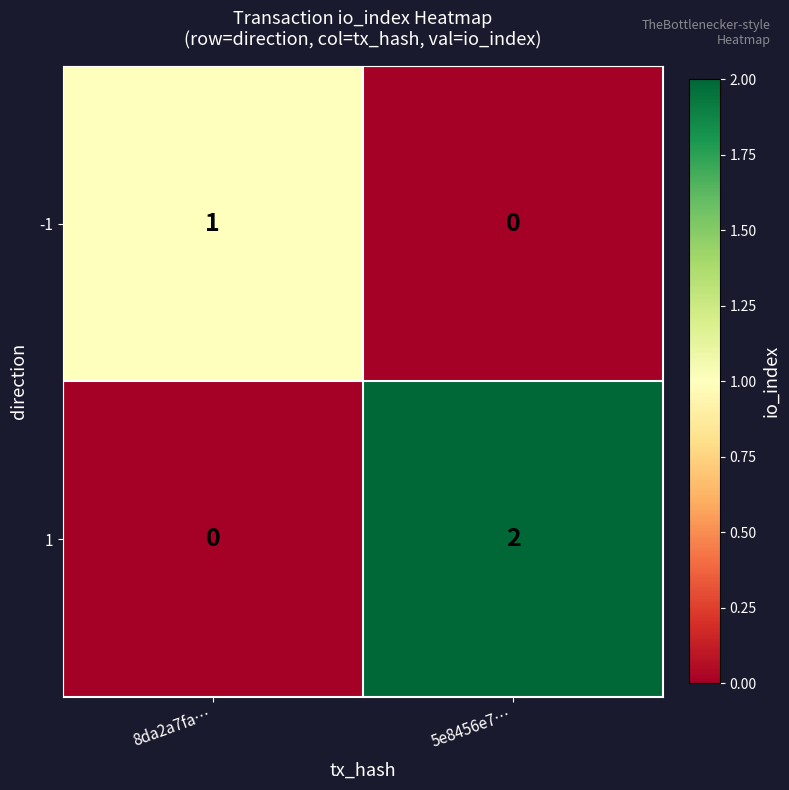

Which category has the highest value across all series?

5e8456e7…